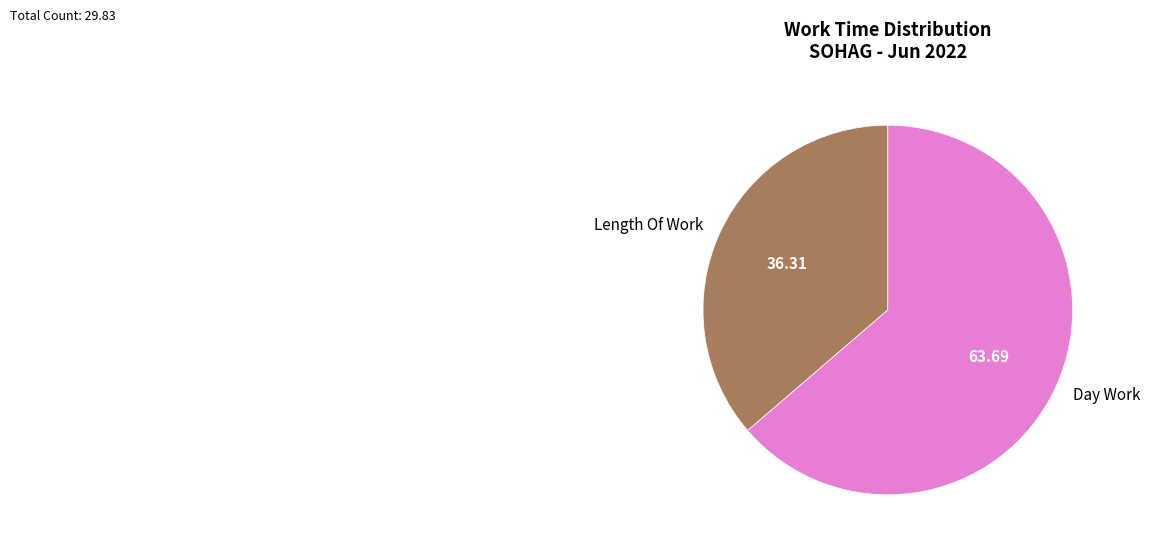

Rank the categories by value from lowest to highest.

Length Of Work, Day Work